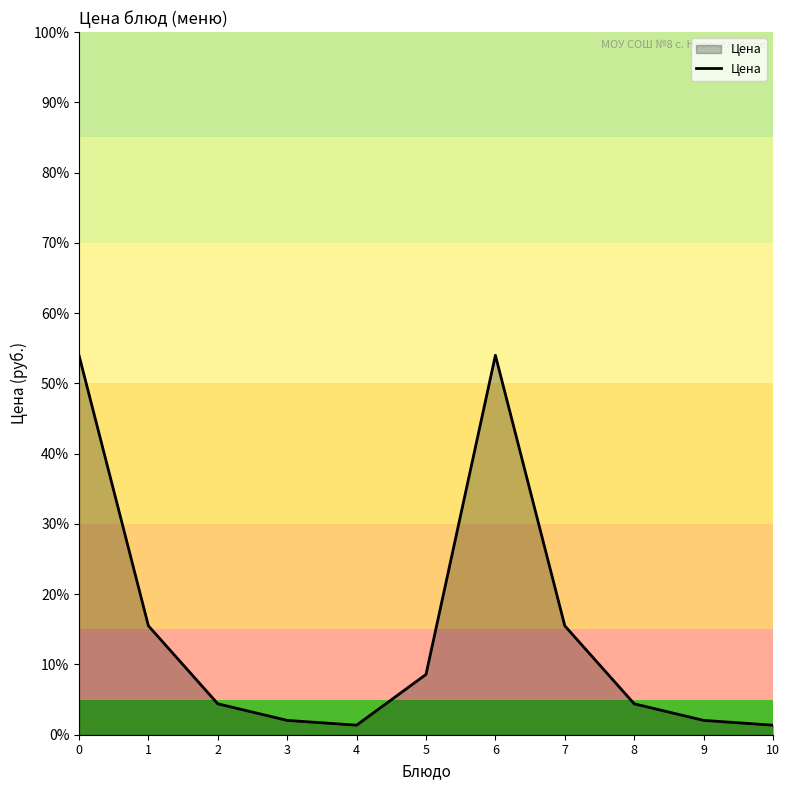

What is the change in value from 1 to 2?

-11.1